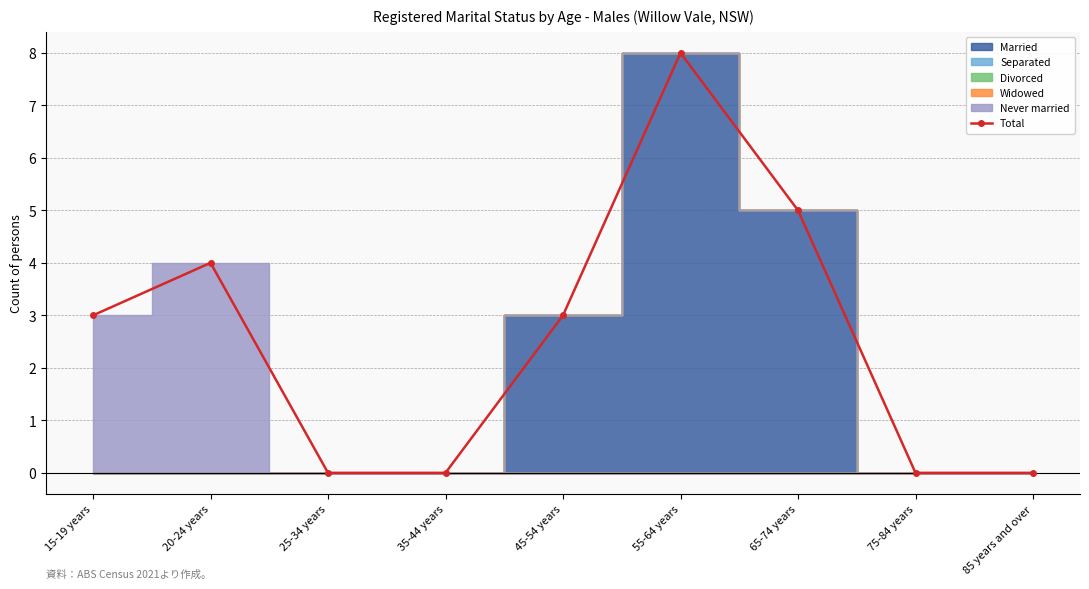

How many categories are shown in the chart?

9